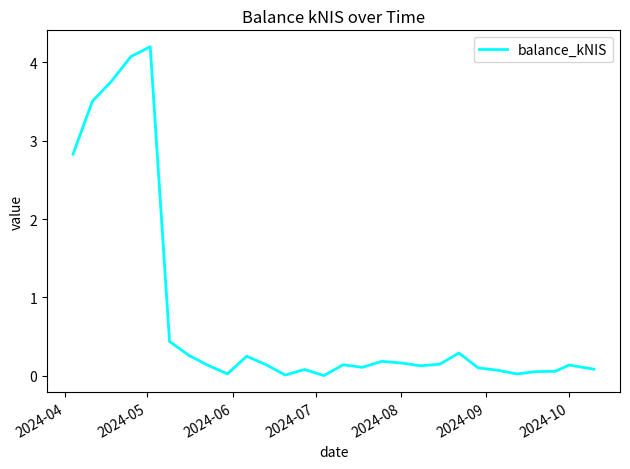

What is the difference between the maximum and minimum values?

4.2